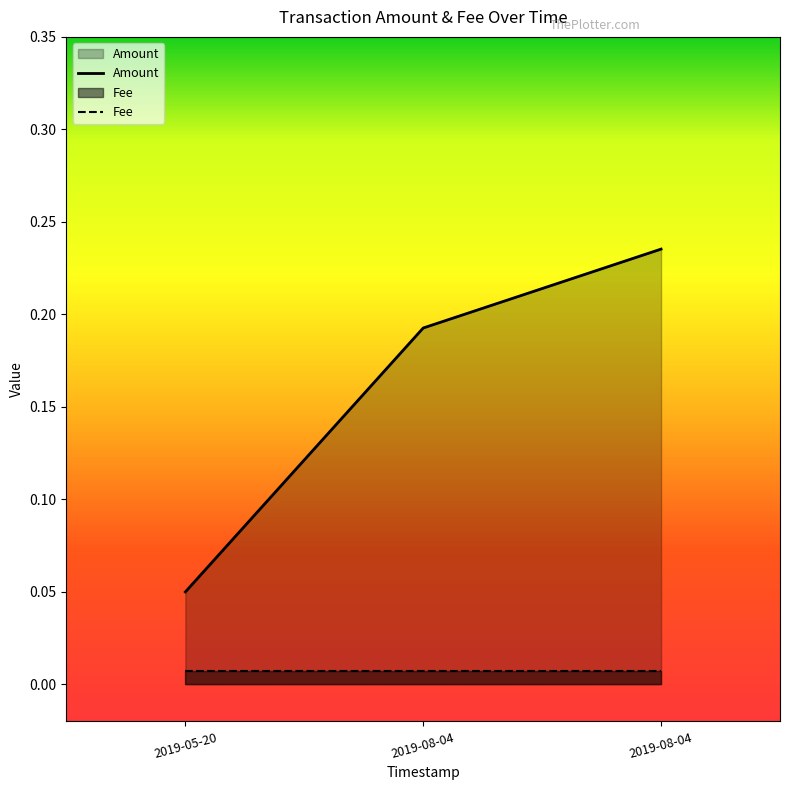

Does the chart display data point markers on the line(s)?

No